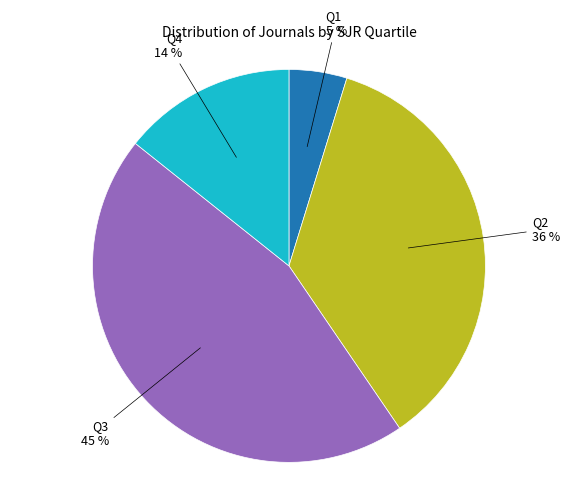

To the nearest percent, what is the average slice percentage?

25%